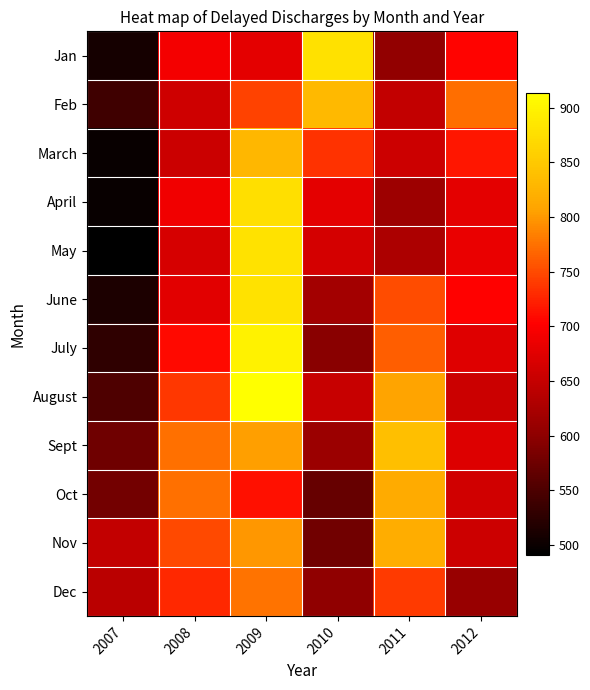

What is the spread (max minus min) of values at 2007?

156